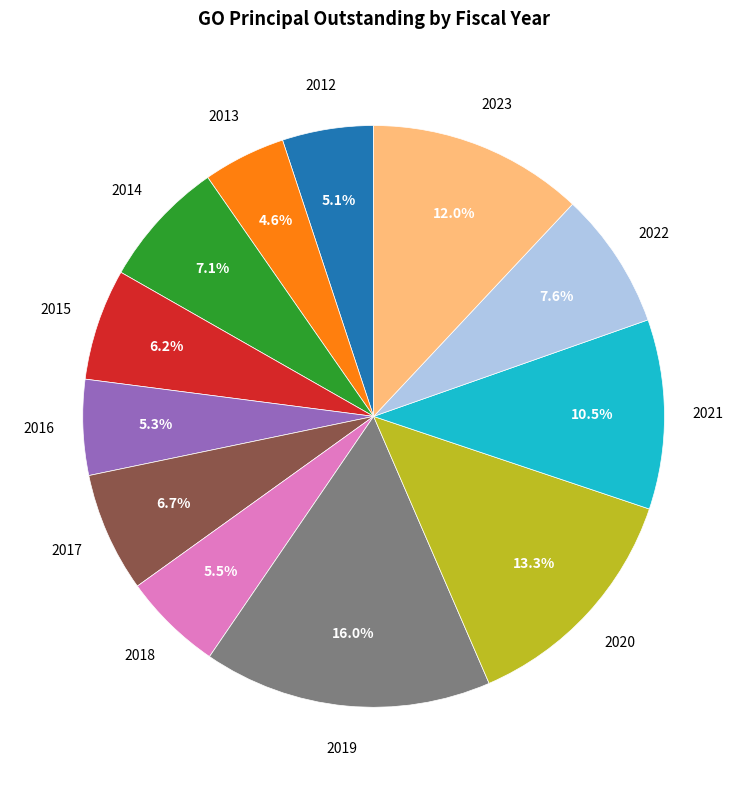

To the nearest percent, what is the average slice percentage?

8%